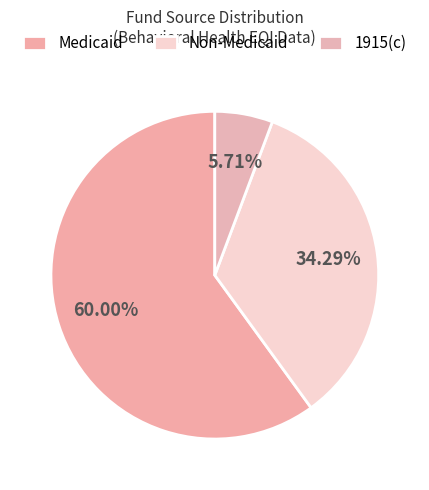

Which slice represents more than half of the pie?

Medicaid